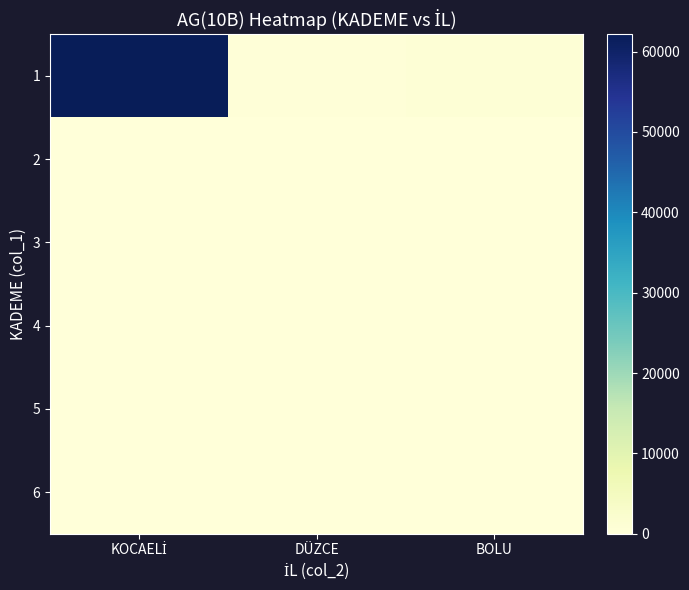

What is the spread (max minus min) of values at KOCAELİ?

62156.7